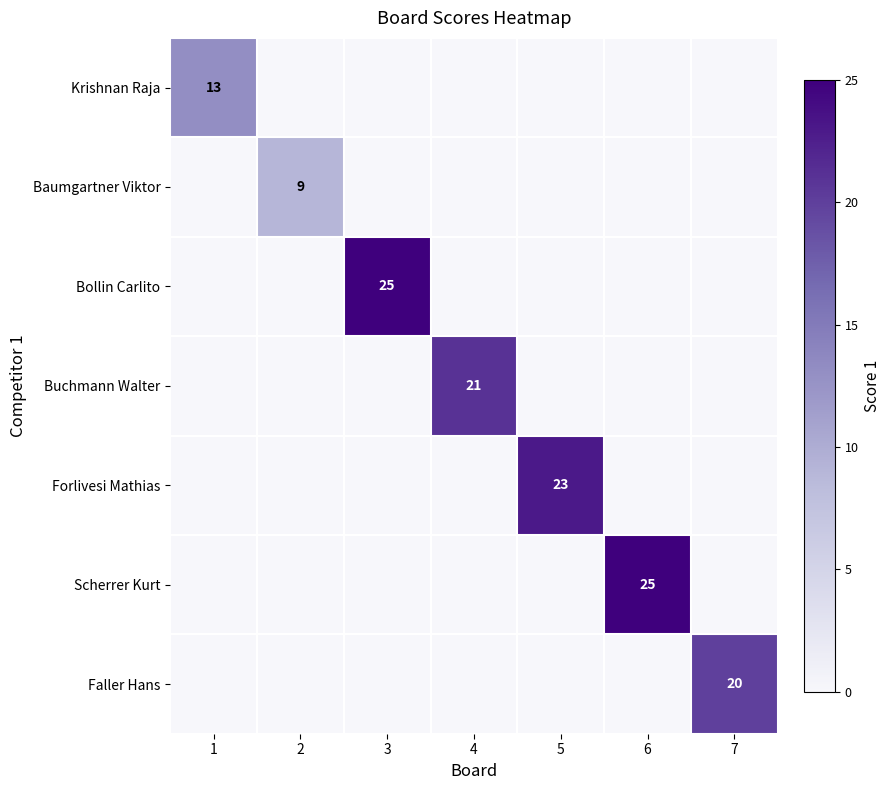

Which series changed the most between 1 and 5?

Forlivesi Mathias